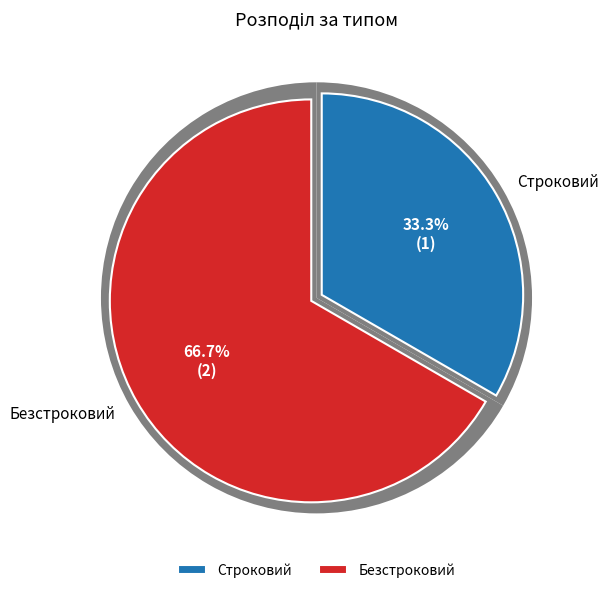

How many slices are in this pie chart?

2